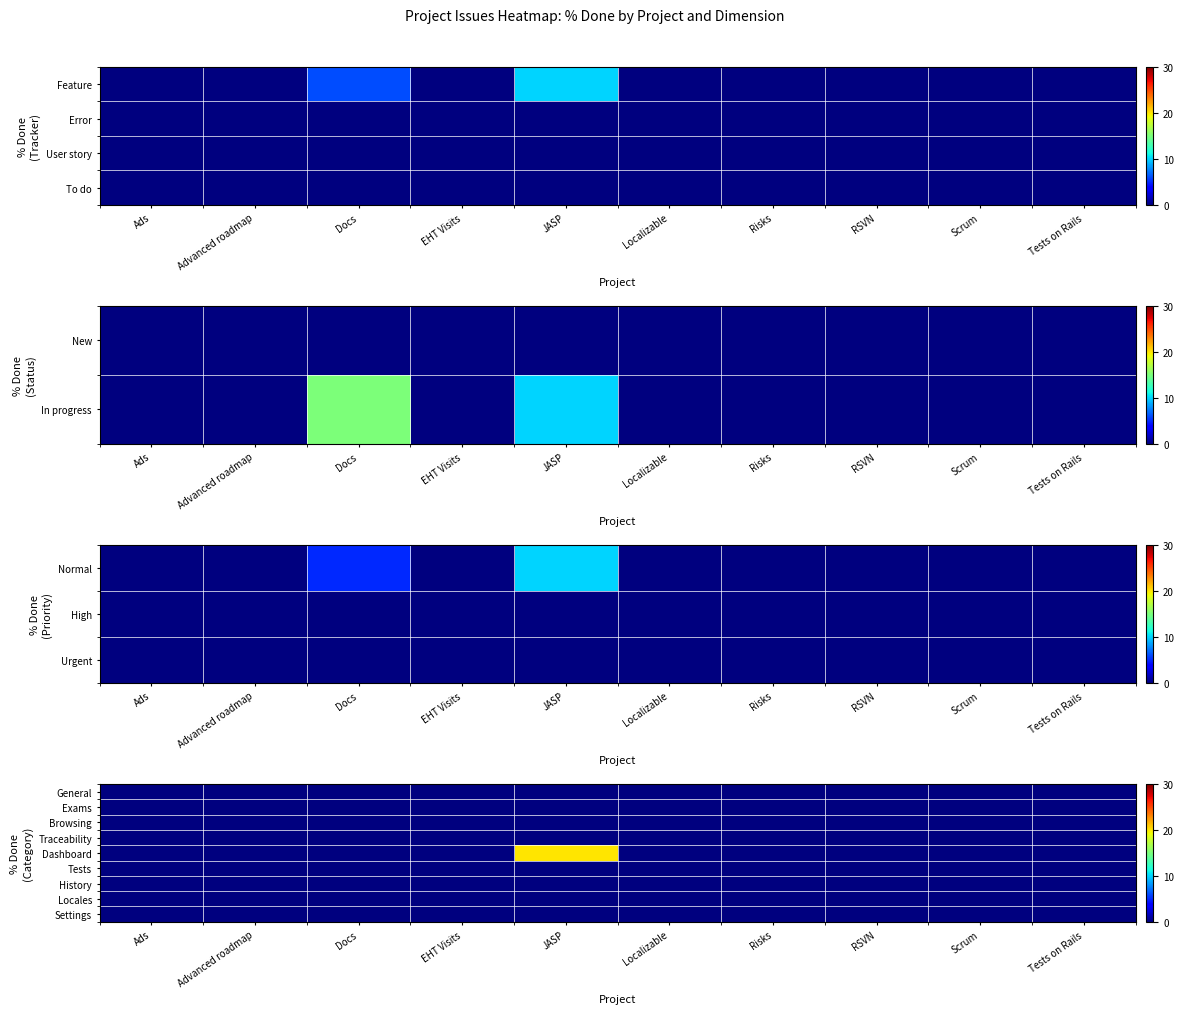

True or false: Exams has a value of 0 at Scrum.

True